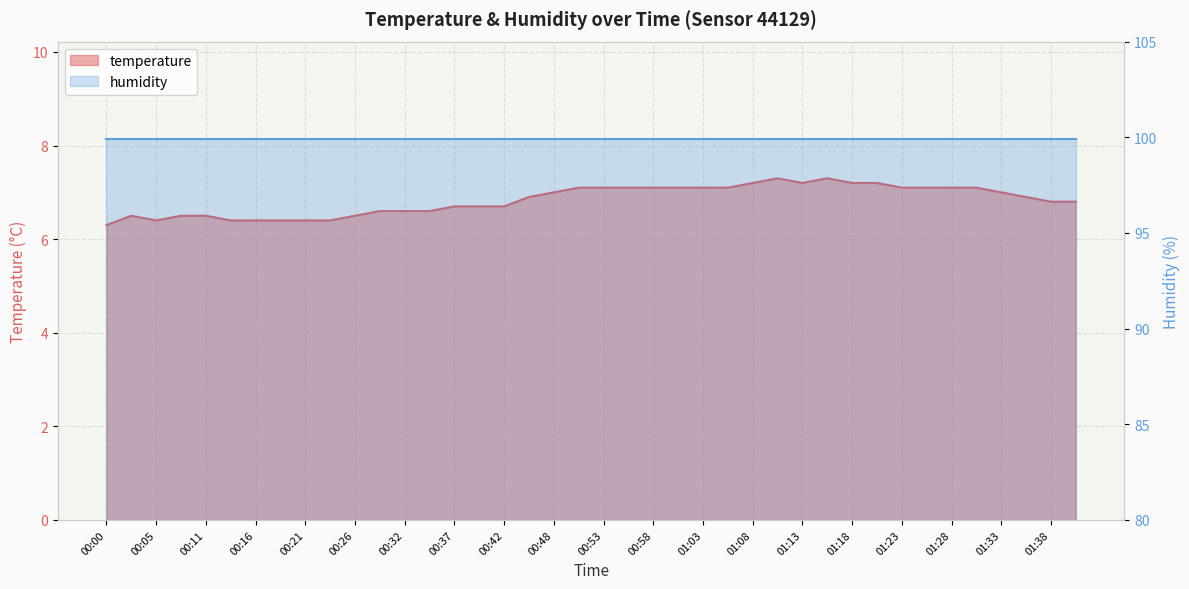

What is the difference between the maximum and minimum values?

1.0